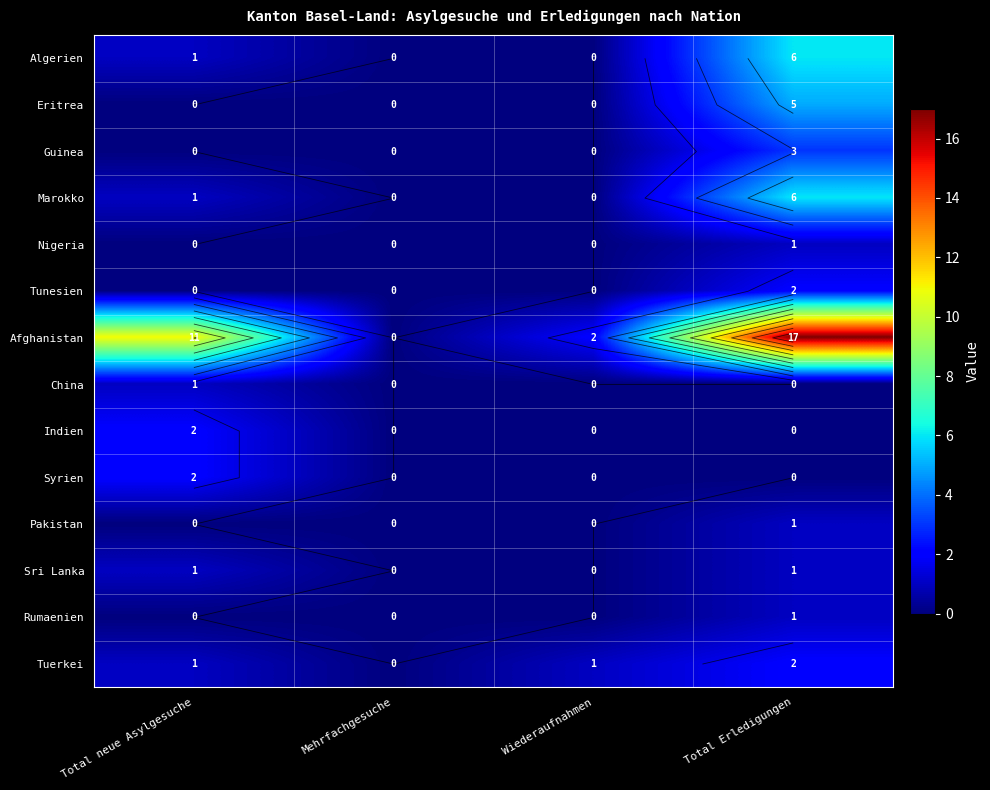

Which has a higher value, Mehrfachgesuche or Total Erledigungen?

Total Erledigungen